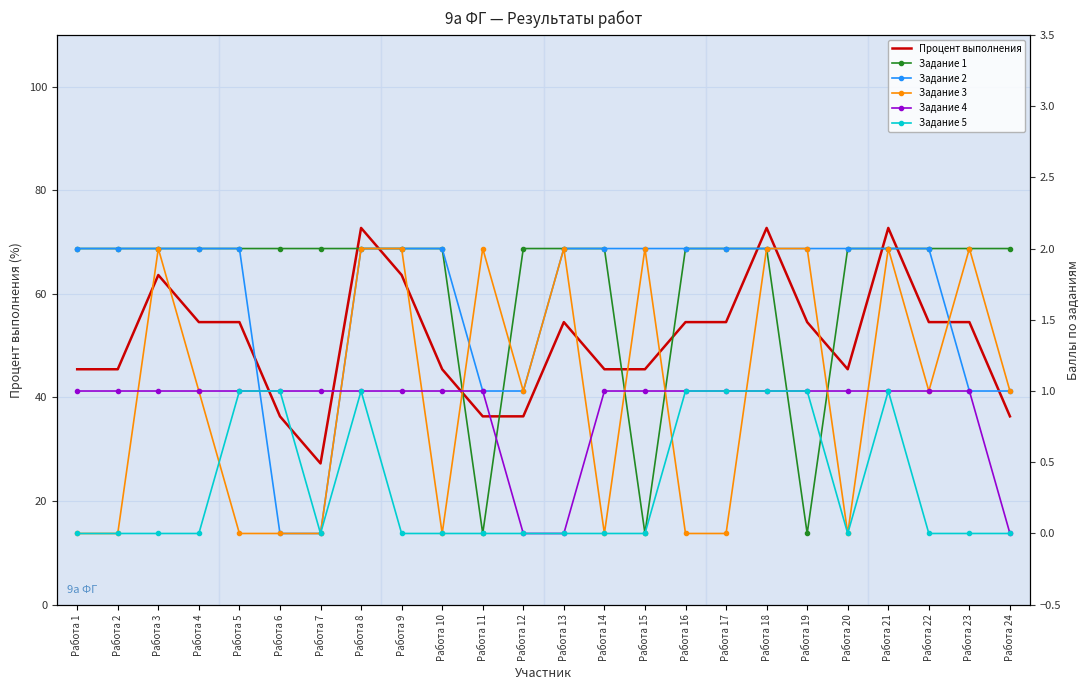

Which series has the largest total across all categories?

Процент выполнения